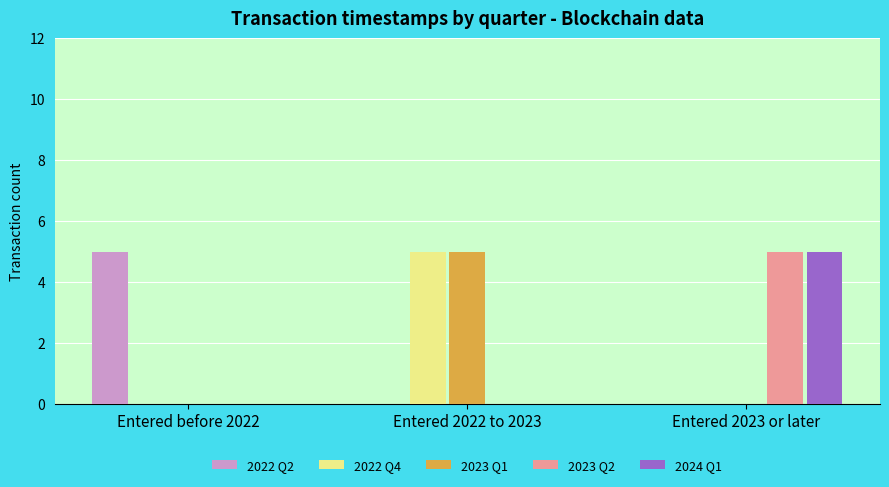

Is it true that 2022 Q2 equals 0 at Entered 2023 or later?

True